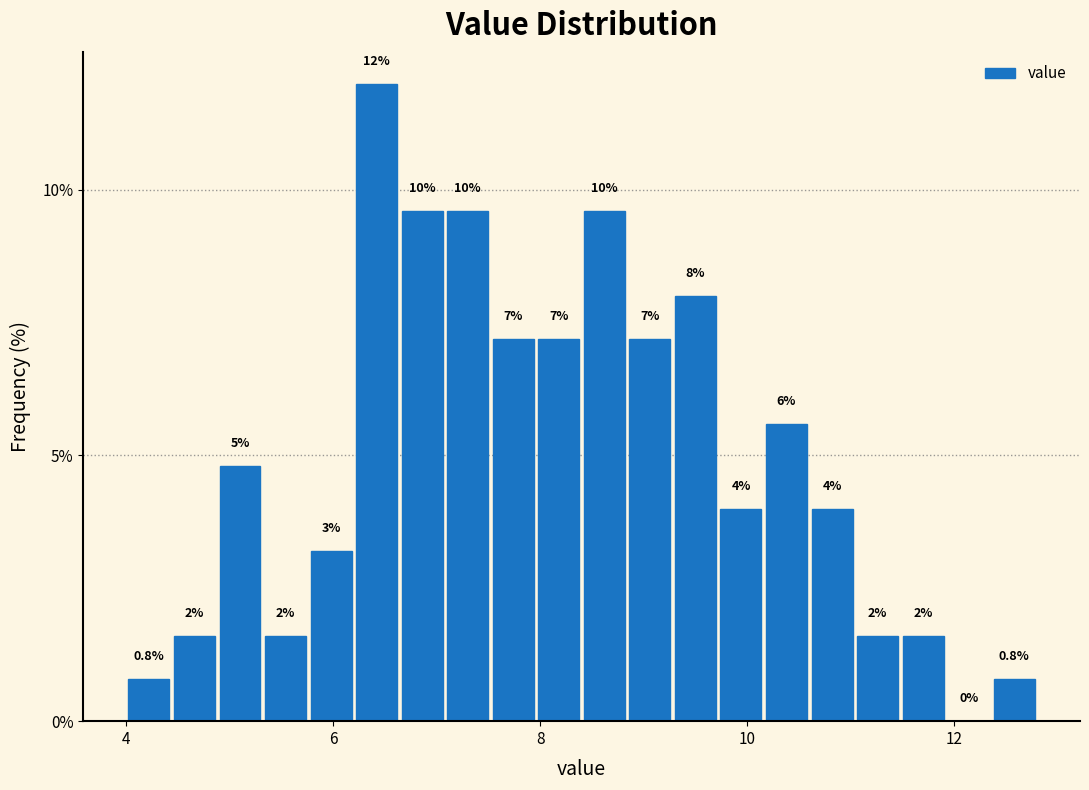

Read against the x-axis, roughly where is the centre of the tallest bar?

6.4